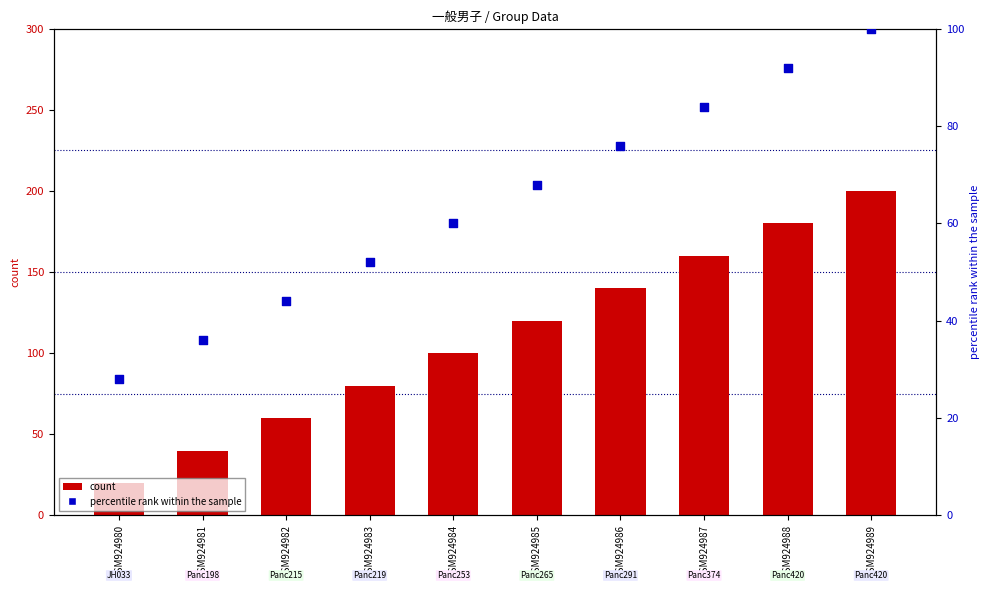

What is the total value across all series at GSM924985?

188